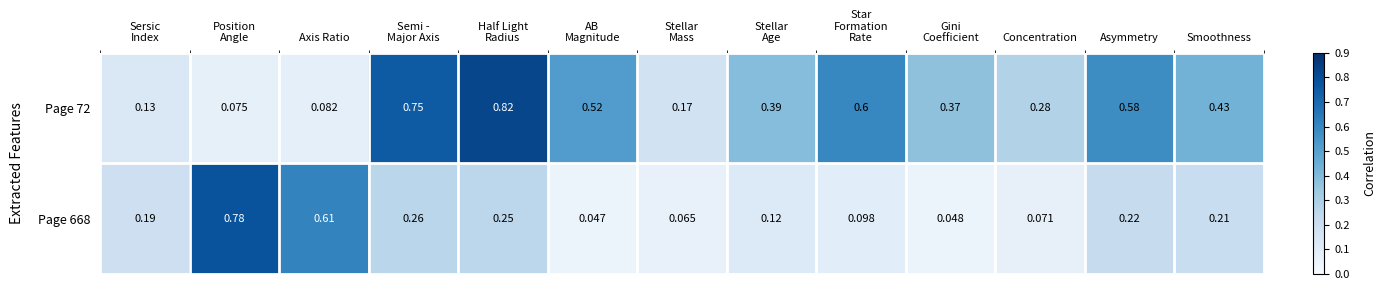

How many data points does each series have?

13